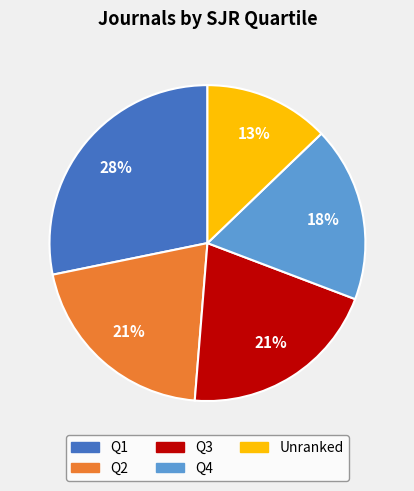

True or false: Q3 accounts for 21% of the total.

True